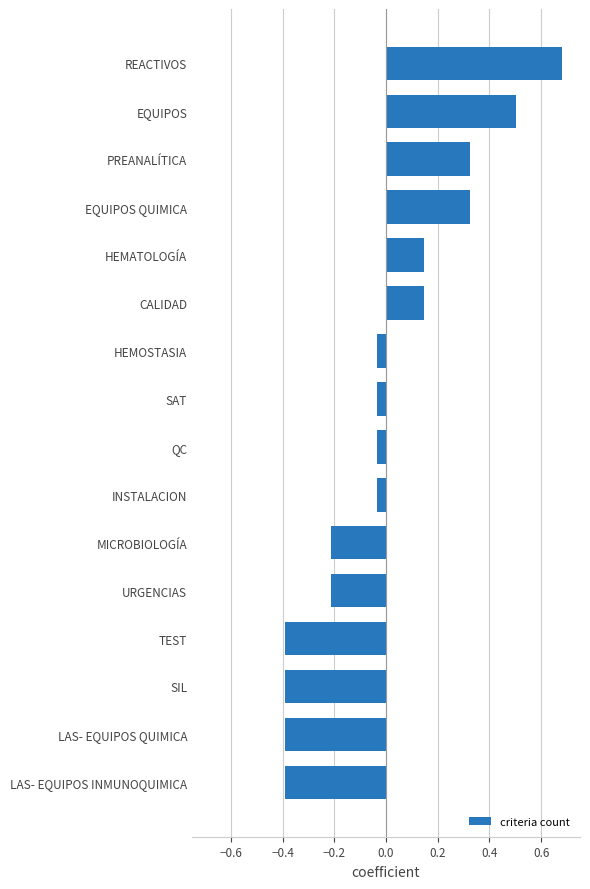

What is the change in value from LAS- EQUIPOS INMUNOQUIMICA to EQUIPOS?

+0.9